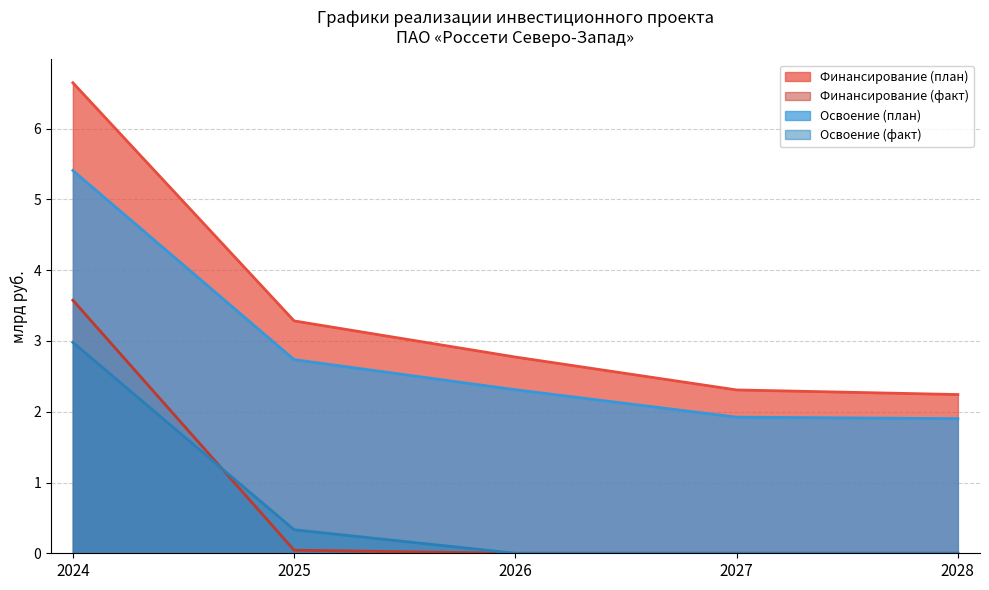

What is the average value of the Освоение (факт) series?

0.7